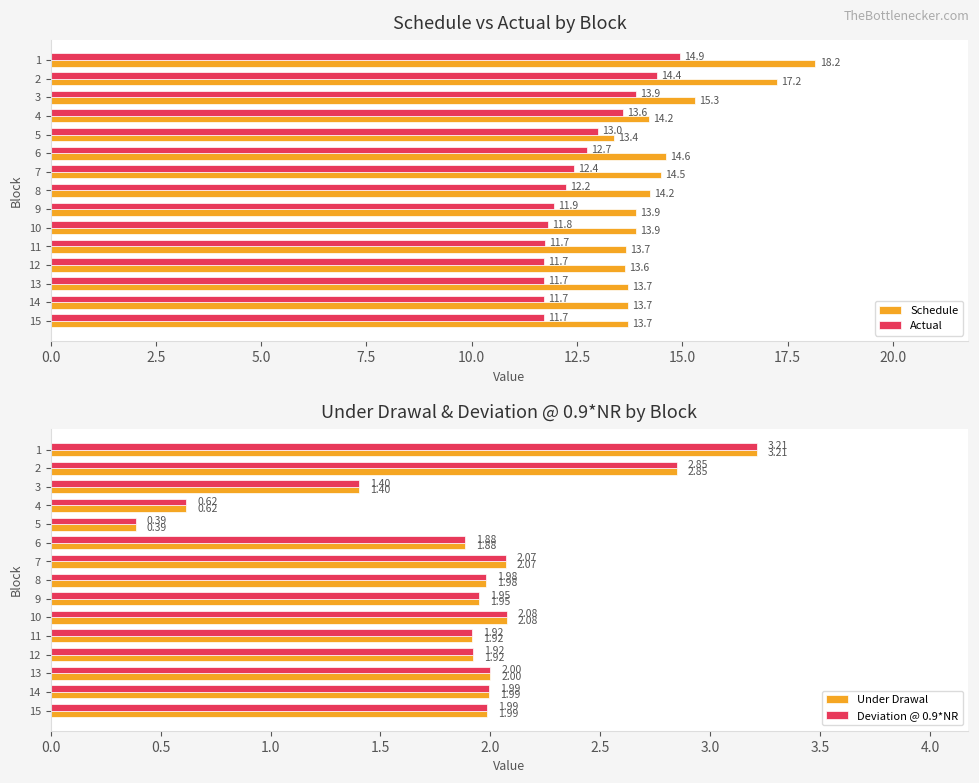

True or false: Schedule has a value of 5.3 at 14.

False